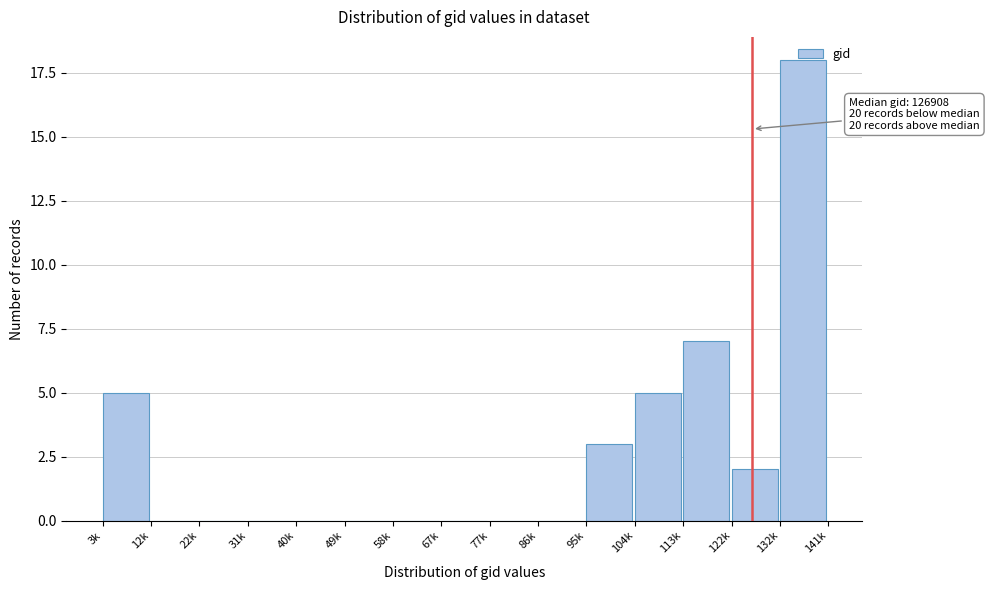

What is the sum of all values?

40